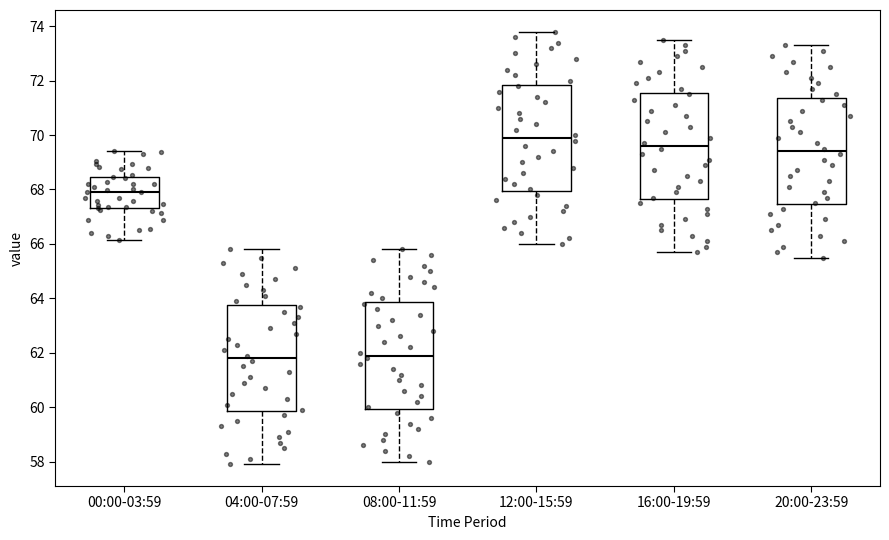

Reading left to right, transcribe this box plot: for each box, give where its median line is, the range the box spans, and where its two whiskers end, as read against the y-axis. The values are not printed on the chart, so give them approximately, as read against the axis.

00:00-03:59: median 68.0, box 67.4 to 68.4, whiskers 66.2 to 69.4
04:00-07:59: median 61.8, box 59.8 to 63.8, whiskers 58.0 to 65.8
08:00-11:59: median 62.0, box 60.0 to 63.8, whiskers 58.0 to 65.8
12:00-15:59: median 70.0, box 68.0 to 71.8, whiskers 66.0 to 73.8
16:00-19:59: median 69.6, box 67.6 to 71.6, whiskers 65.8 to 73.6
20:00-23:59: median 69.4, box 67.4 to 71.4, whiskers 65.6 to 73.4